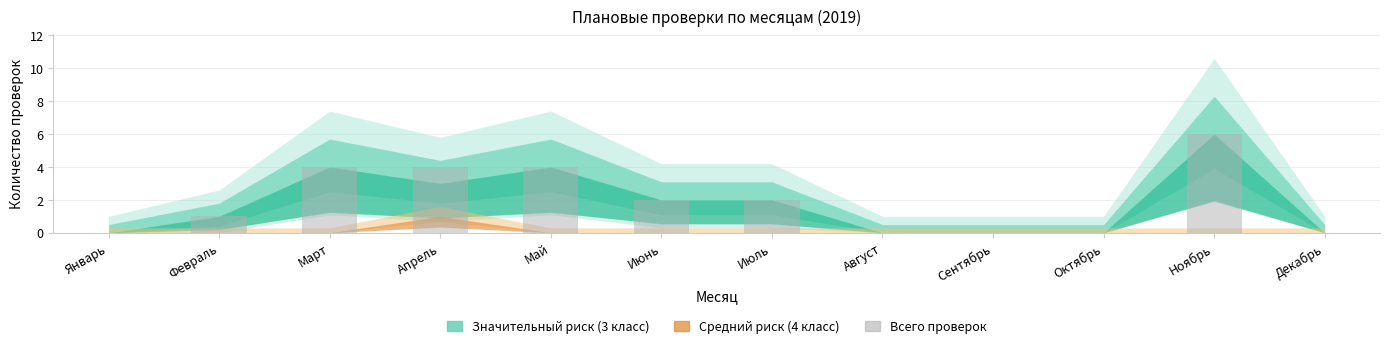

Are the bars horizontal?

No